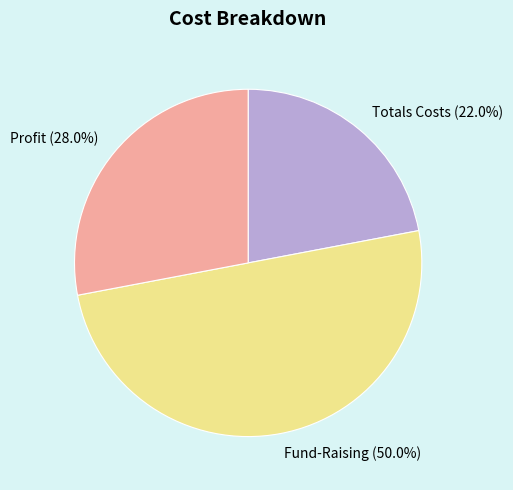

Does Totals Costs (22.0%) represent more than half of the total?

No